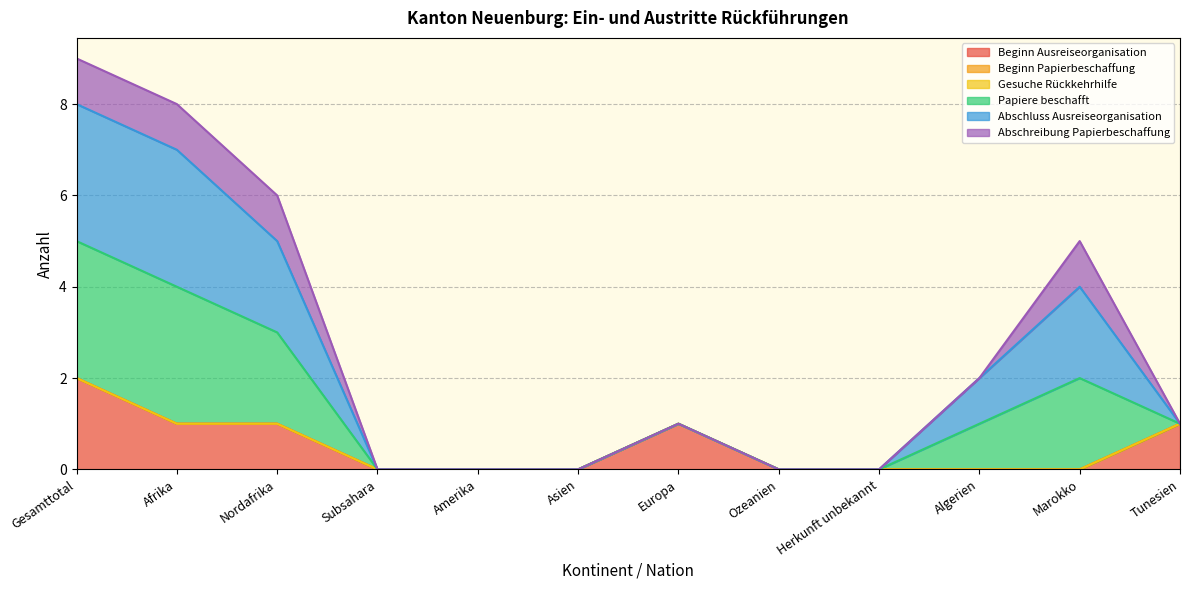

Does the chart have visible grid lines?

Yes